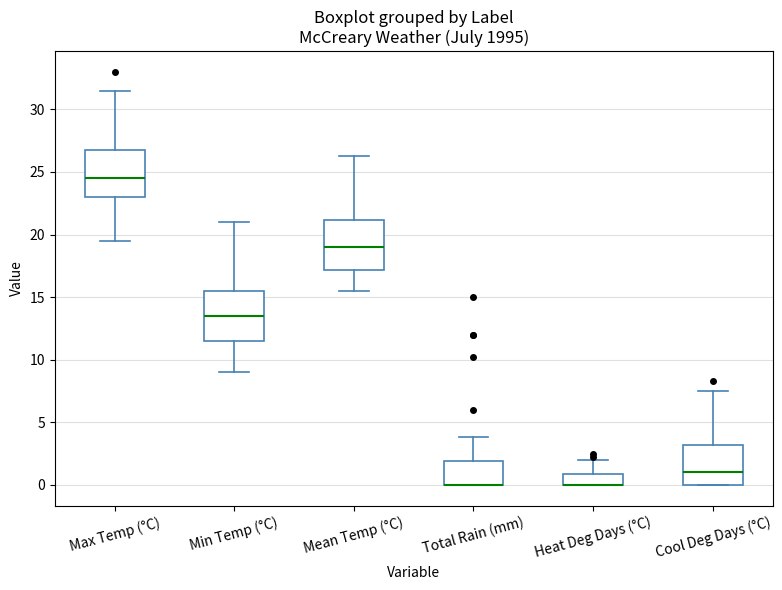

Reading left to right, transcribe this box plot: for each box, give where its median line is, the range the box spans, and where its two whiskers end, as read against the y-axis. The values are not printed on the chart, so give them approximately, as read against the axis.

Max Temp (°C): median 24.5, box 23.0 to 27.0, whiskers 19.5 to 31.5
Min Temp (°C): median 13.5, box 11.5 to 15.5, whiskers 9.0 to 21.0
Mean Temp (°C): median 19.0, box 17.0 to 21.0, whiskers 15.5 to 26.5
Total Rain (mm): median 0.0 (drawn on the box's lower edge), box 0.0 to 2.0, whiskers 0.0 to 4.0
Heat Deg Days (°C): median 0.0 (drawn on the box's lower edge), box 0.0 to 1.0, whiskers 0.0 to 2.0
Cool Deg Days (°C): median 1.0, box 0.0 to 3.0, whiskers 0.0 to 7.5